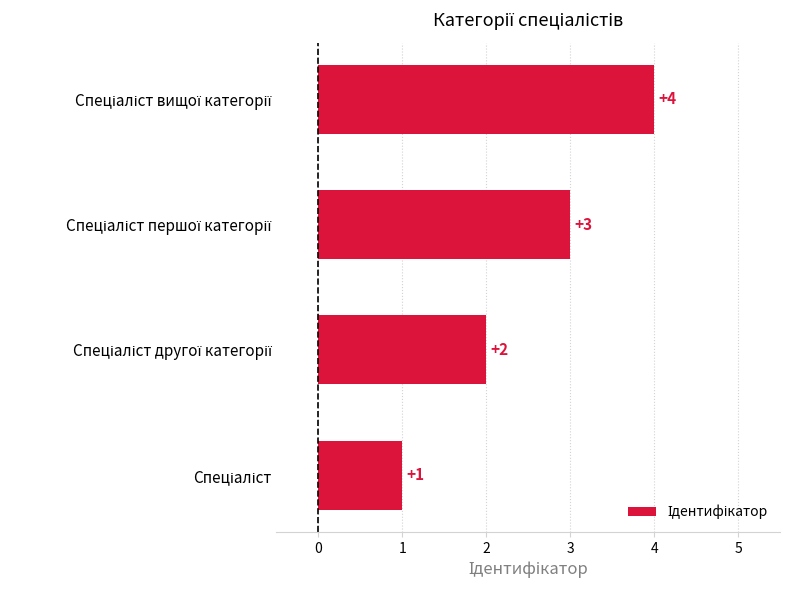

How many series are shown in this chart?

1